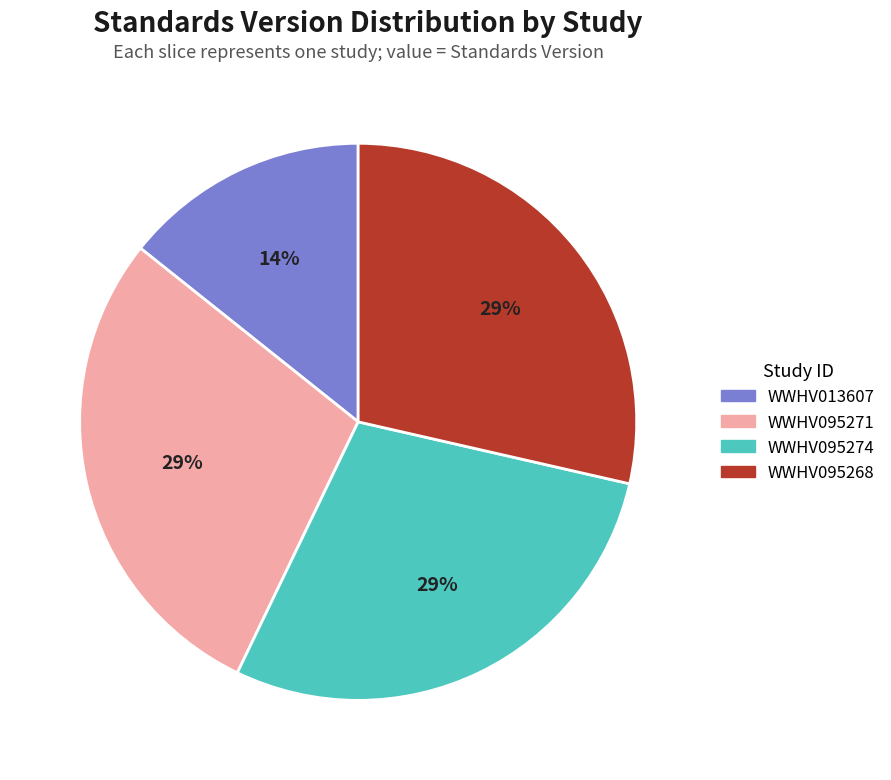

Approximately how many times larger is the value at WWHV013607 compared to WWHV095274?

0.5